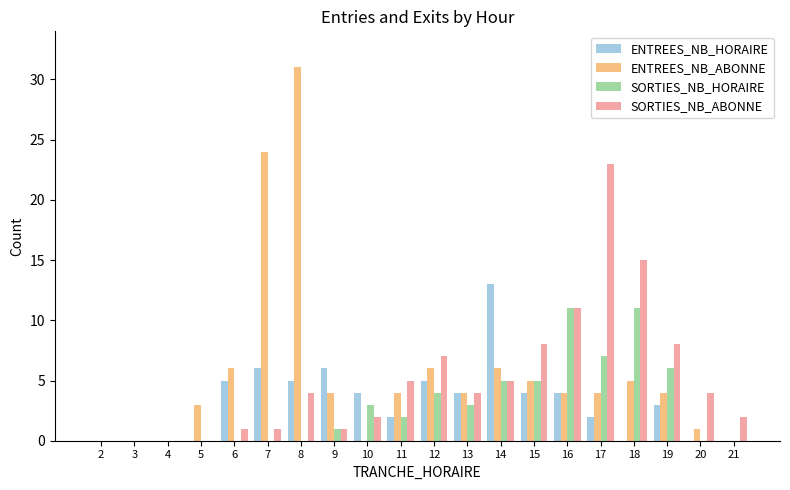

Reading right to left, list all the values displayed in this chart.

ENTREES_NB_HORAIRE: 21=0	20=0	19=3	18=0	17=2	16=4	15=4	14=13	13=4	12=5	11=2	10=4	9=6	8=5	7=6	6=5	5=0	4=0	3=0	2=0
ENTREES_NB_ABONNE: 21=0	20=1	19=4	18=5	17=4	16=4	15=5	14=6	13=4	12=6	11=4	10=0	9=4	8=31	7=24	6=6	5=3	4=0	3=0	2=0
SORTIES_NB_HORAIRE: 21=0	20=0	19=6	18=11	17=7	16=11	15=5	14=5	13=3	12=4	11=2	10=3	9=1	8=0	7=0	6=0	5=0	4=0	3=0	2=0
SORTIES_NB_ABONNE: 21=2	20=4	19=8	18=15	17=23	16=11	15=8	14=5	13=4	12=7	11=5	10=2	9=1	8=4	7=1	6=1	5=0	4=0	3=0	2=0